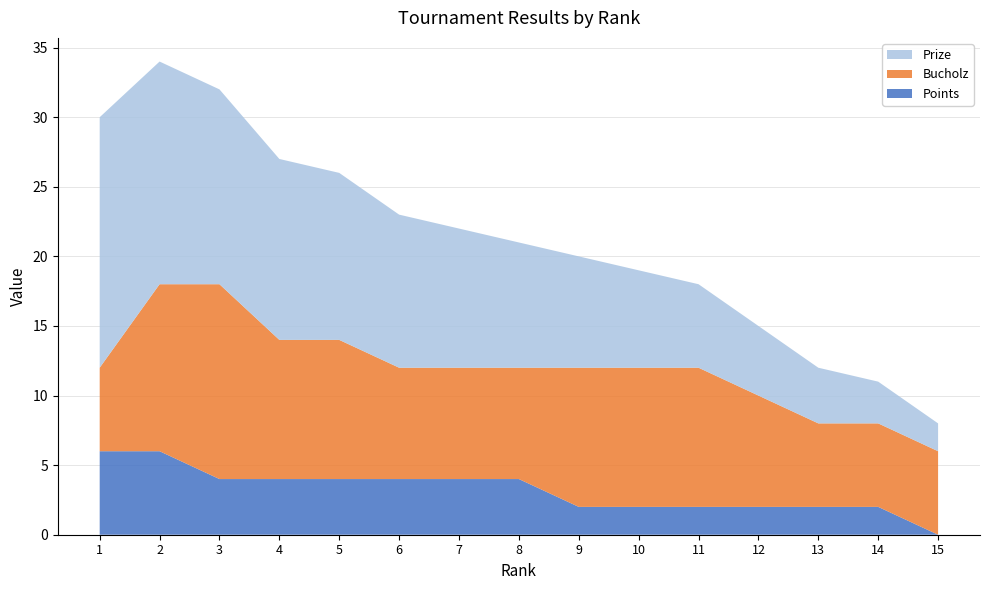

Reading left to right, list all the values displayed in this chart.

Prize: 1=18	2=16	3=14	4=13	5=12	6=11	7=10	8=9	9=8	10=7	11=6	12=5	13=4	14=3	15=2
Bucholz: 1=6	2=12	3=14	4=10	5=10	6=8	7=8	8=8	9=10	10=10	11=10	12=8	13=6	14=6	15=6
Points: 1=6	2=6	3=4	4=4	5=4	6=4	7=4	8=4	9=2	10=2	11=2	12=2	13=2	14=2	15=0